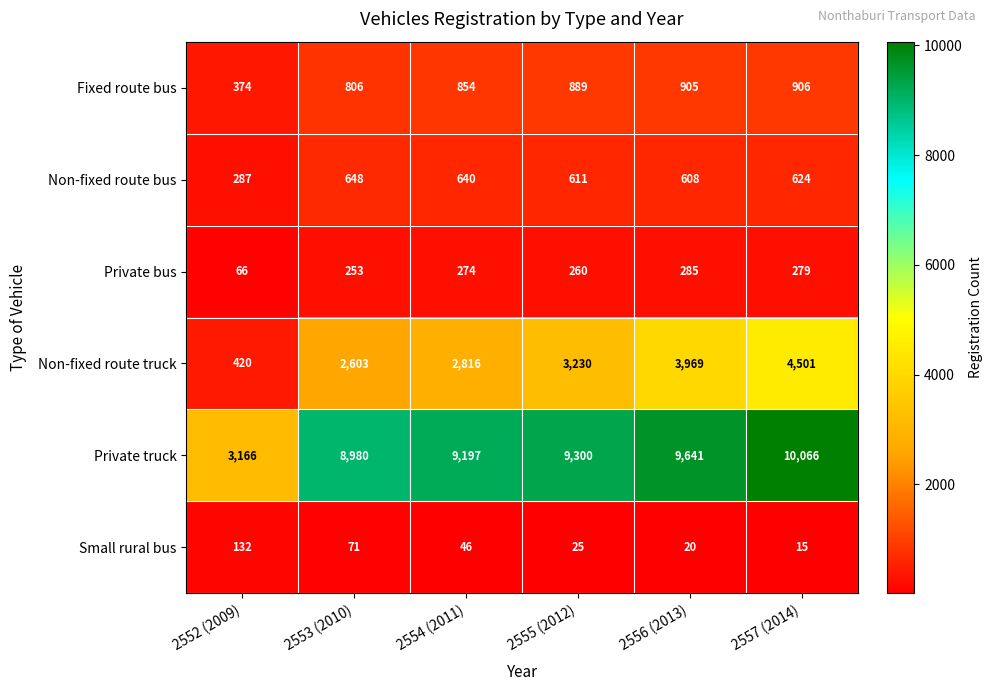

What is the difference between the Non-fixed route truck values at 2552 (2009) and 2553 (2010)?

2183